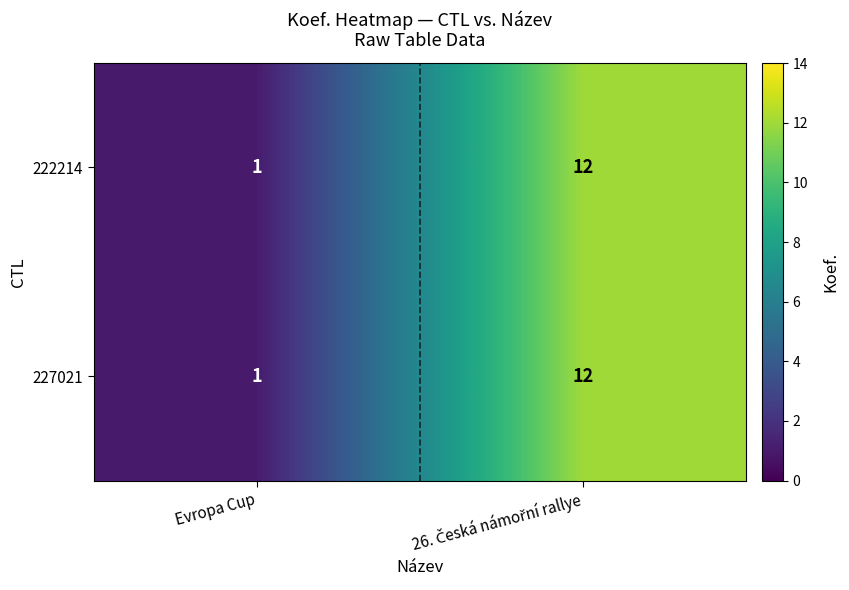

At how many categories does at least one series exceed 6?

1